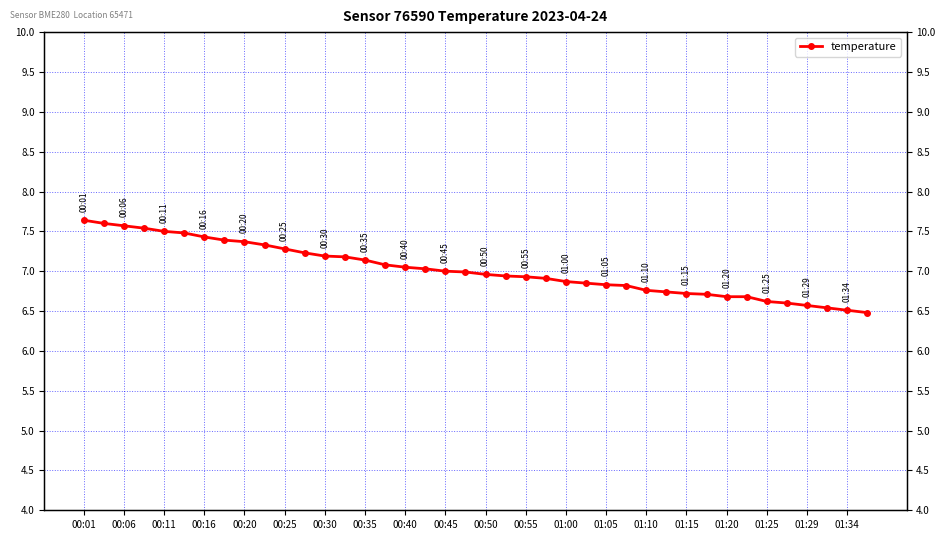

What is the maximum value shown in the chart?

7.6